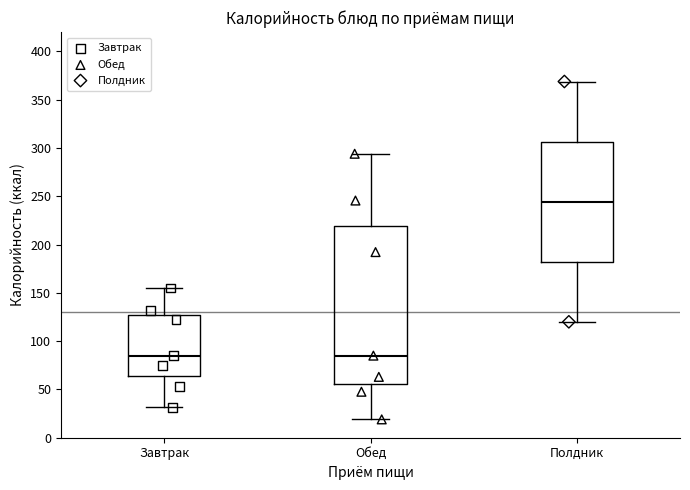

Which box's median line is the highest?

Полдник